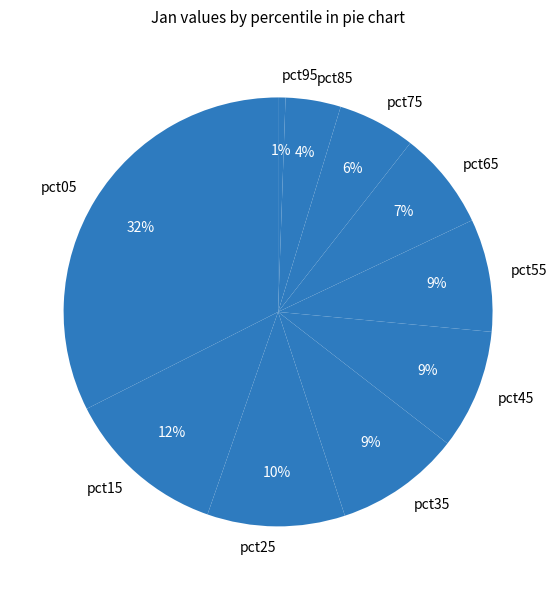

The pct75 slice represents 18% of the pie. True or false?

False